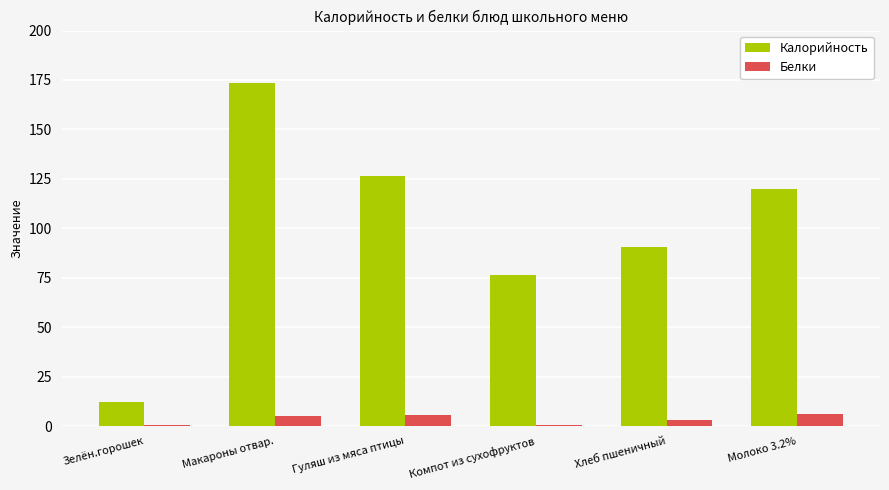

How many groups of bars are there?

6